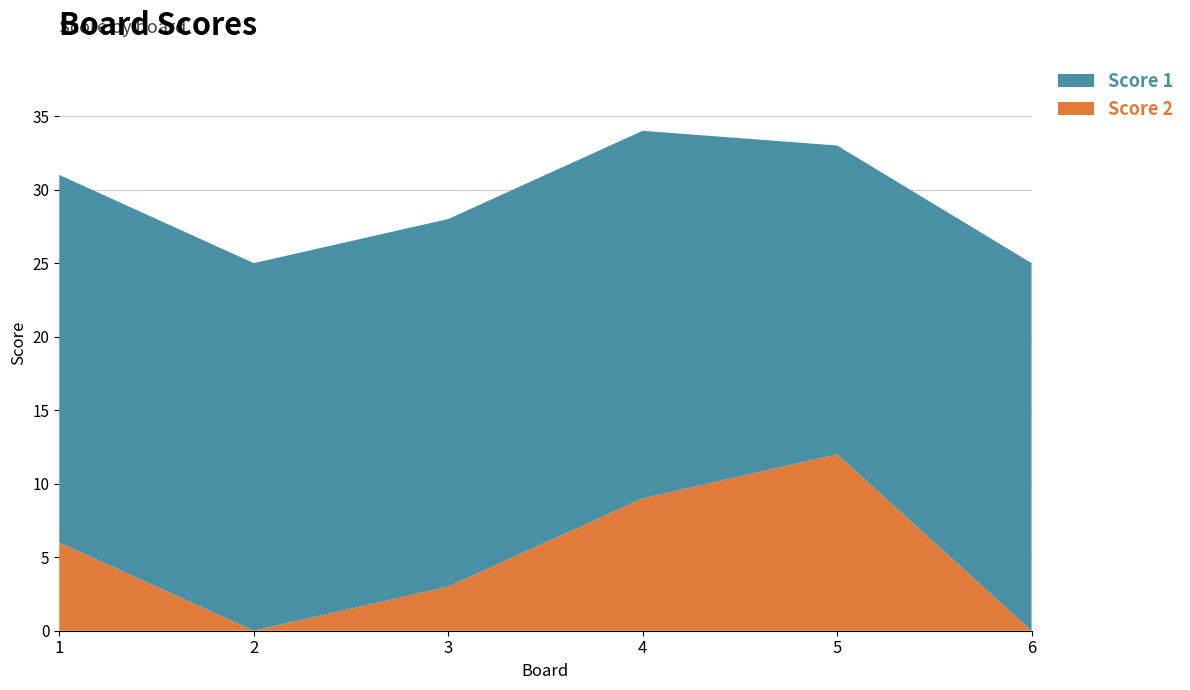

Reading right to left, list all the values displayed in this chart.

Score 2: 0	12	9	3	0	6
Score 1: 25	21	25	25	25	25